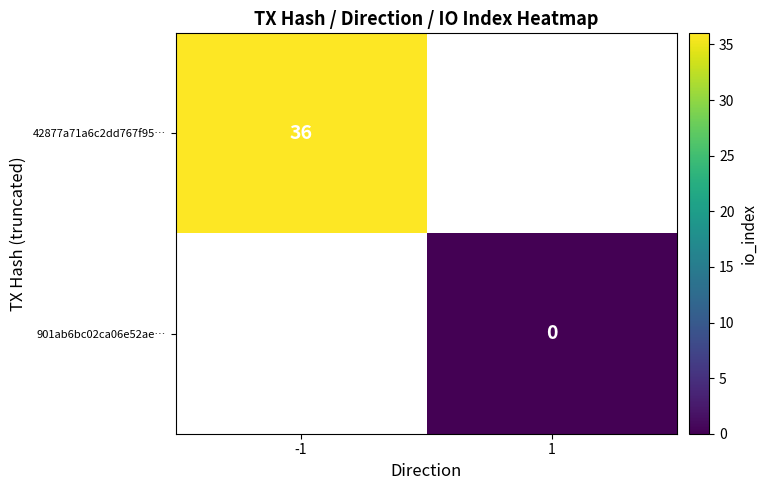

Between 1 and -1, which is larger?

-1